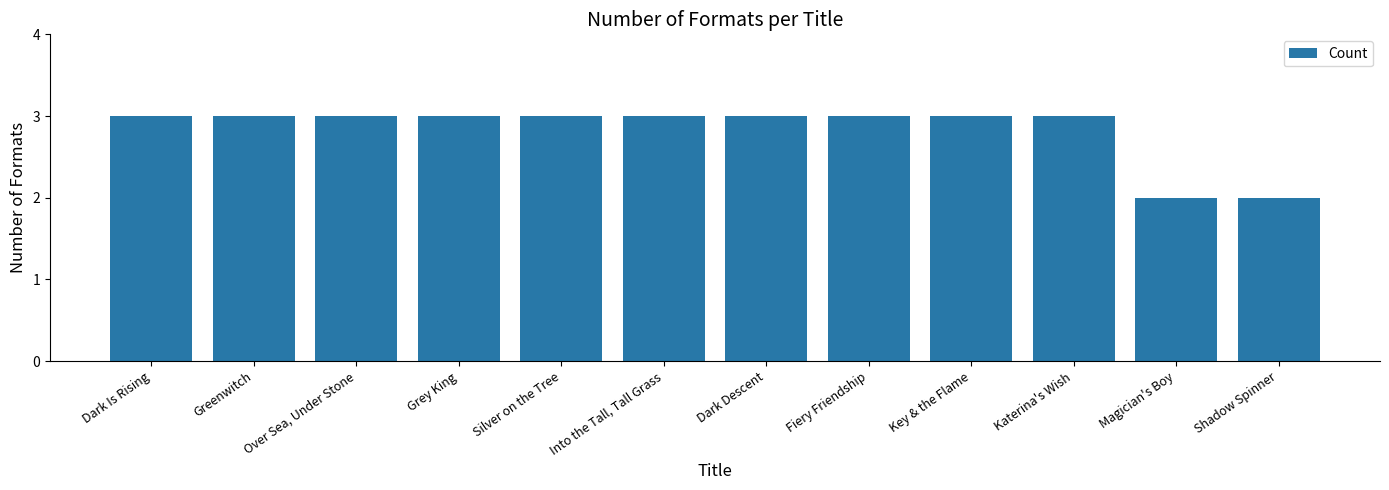

What is the maximum value shown in the chart?

3